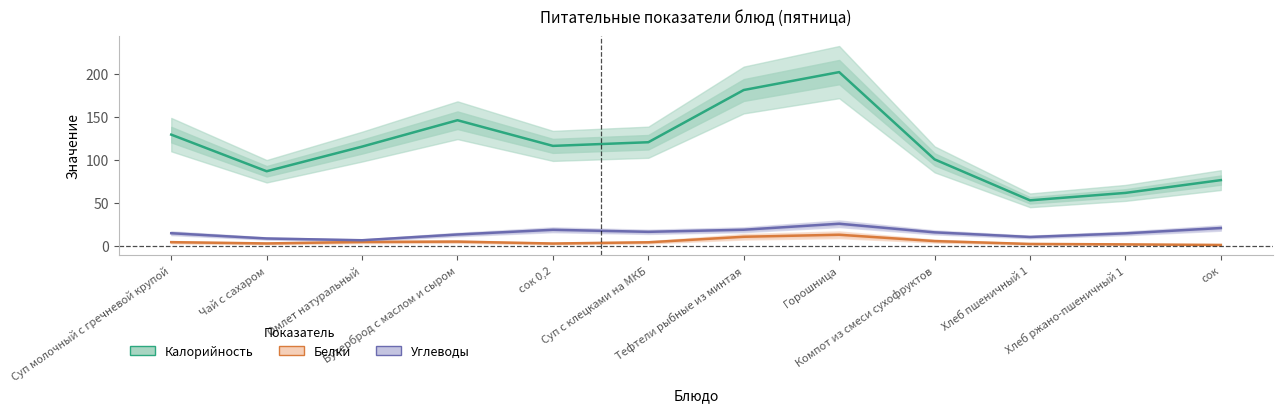

List the labels in order of Углеводы value, smallest first.

Омлет натуральный, Чай с сахаром, Хлеб пшеничный 1, Бутерброд с маслом и сыром, Хлеб ржано-пшеничный 1, Суп молочный с гречневой крупой, Компот из смеси сухофруктов, Суп с клецками на МКБ, сок 0,2, Тефтели рыбные из минтая, сок, Горошница